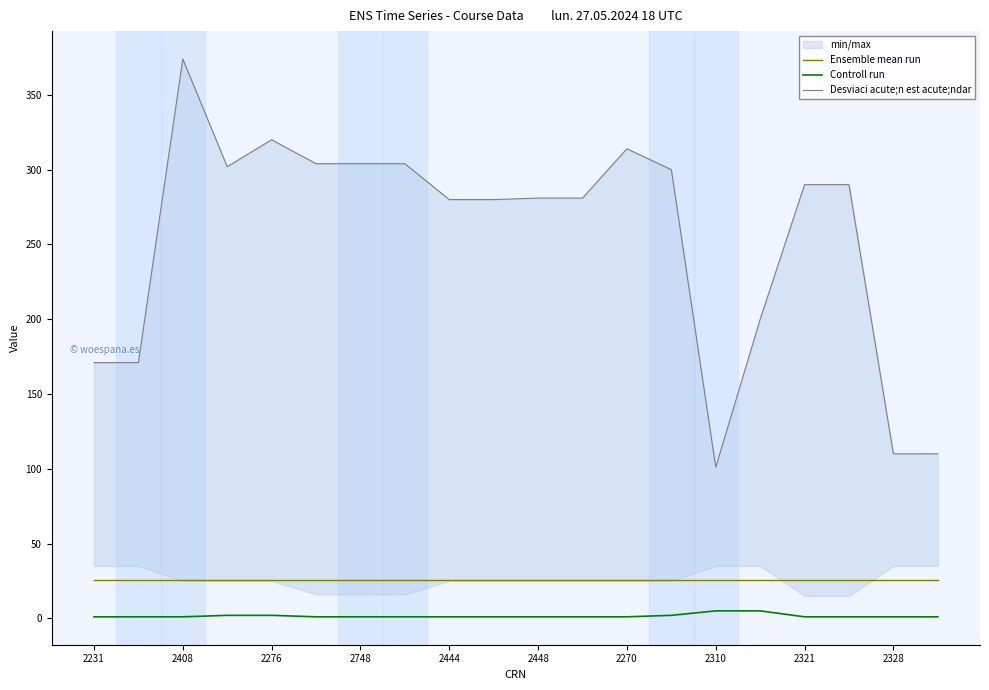

Reading right to left, list all the values displayed in this chart.

Ensemble mean run: 25.6	25.6	25.6	25.6	25.6	25.6	25.6	25.6	25.6	25.6	25.6	25.6	25.6	25.6	25.6	25.6	25.6	25.6	25.6	25.6
Controll run: 1.0	1.0	1.0	1.0	5.0	5.0	2.0	1.0	1.0	1.0	1.0	1.0	1.0	1.0	1.0	2.0	2.0	1.0	1.0	1.0
Desviaci acute;n est acute;ndar: 110.0	110.0	290.0	290.0	200.0	101.0	300.0	314.0	281.0	281.0	280.0	280.0	304.0	304.0	304.0	320.0	302.0	374.0	171.0	171.0